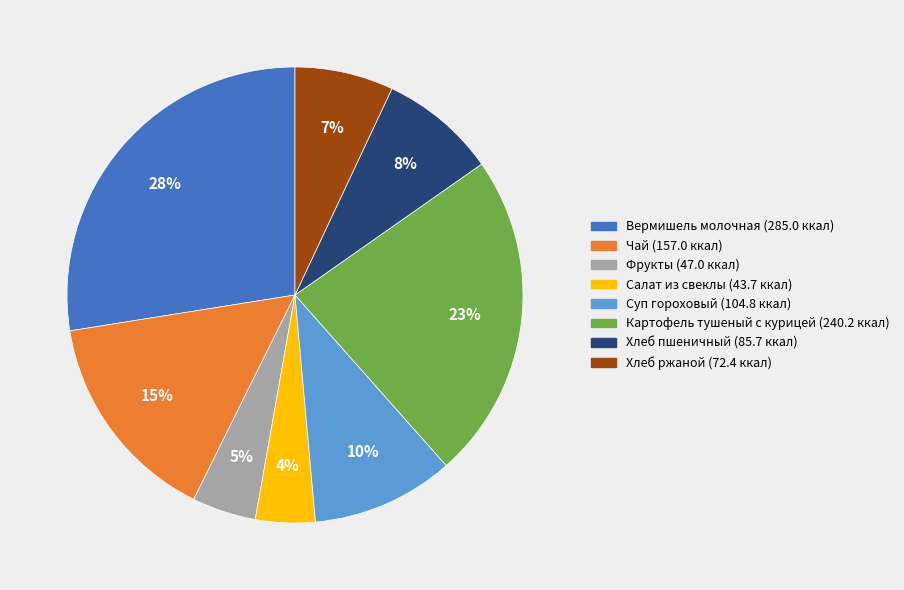

Count the number of slices in the pie.

8